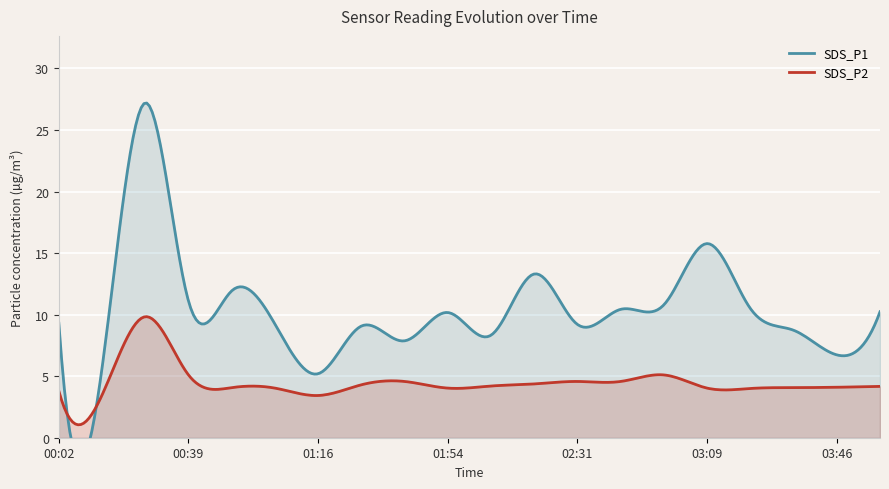

How many lines are shown in the chart?

2